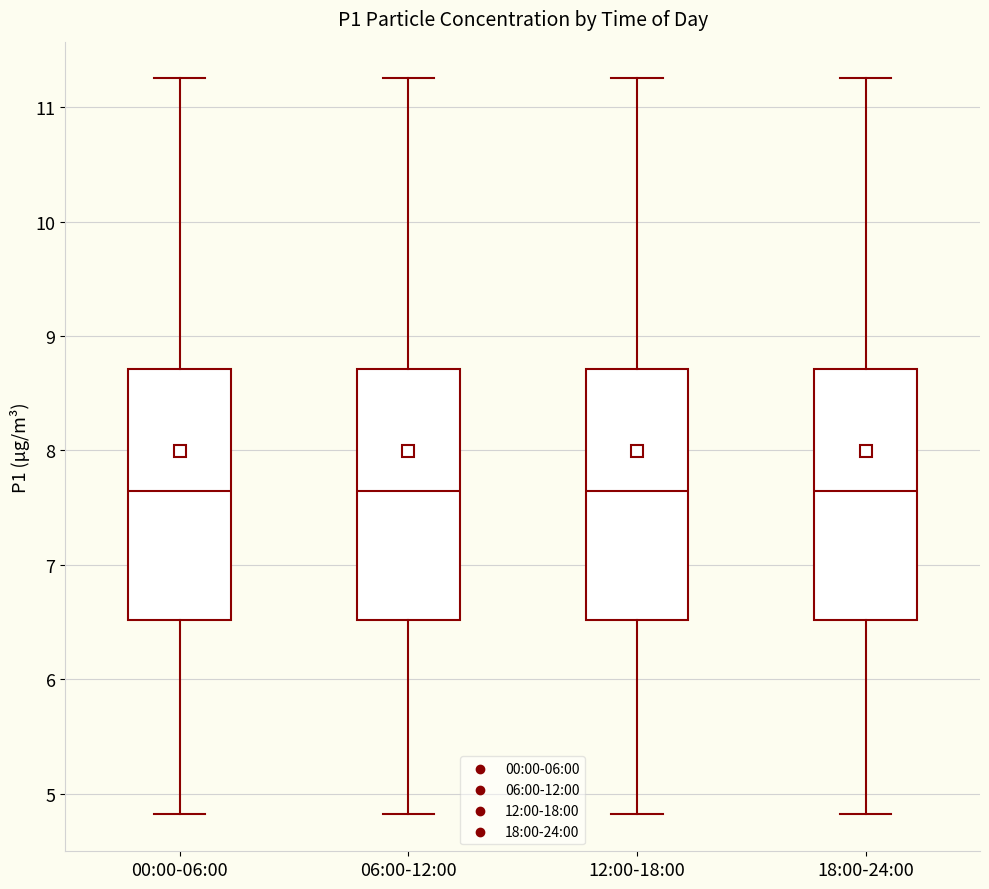

Where is the upper edge of the box for 12:00-18:00 on the y-axis? The values are not printed on the chart, so give them approximately, as read against the axis.

8.7